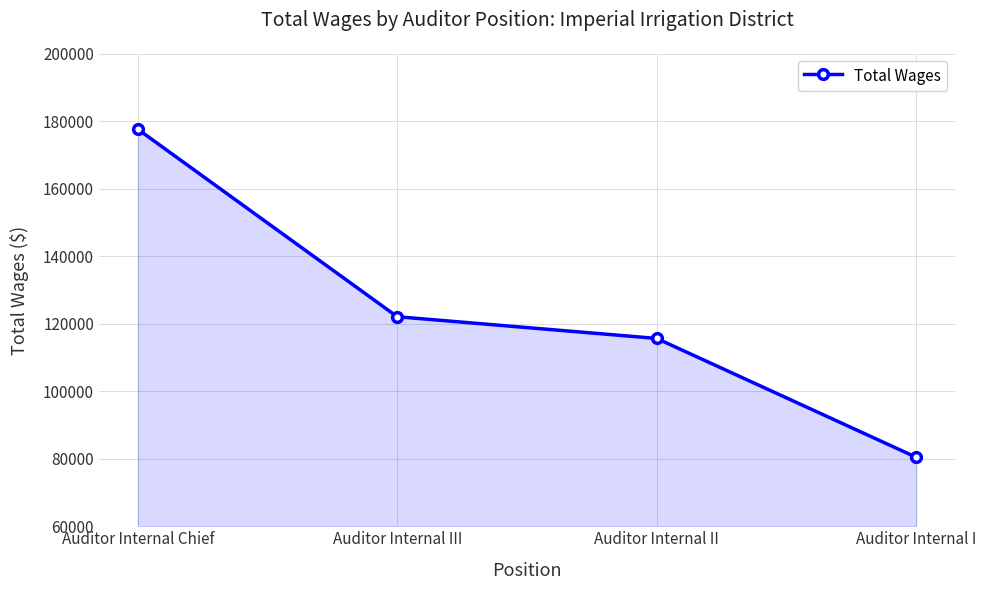

True or false: the data shows 177652 at Auditor Internal Chief.

True